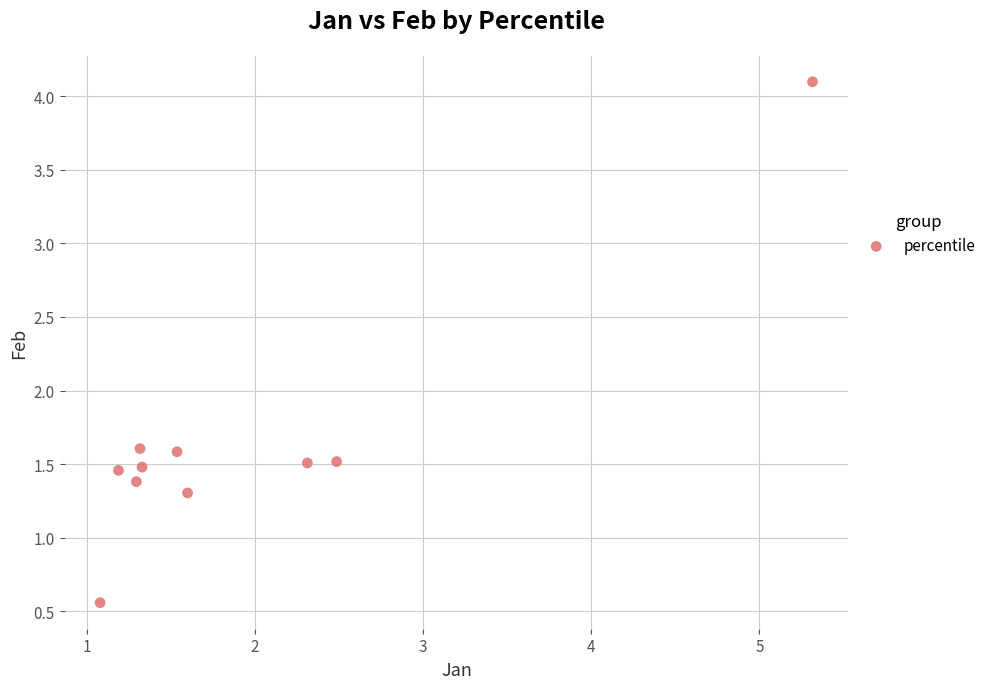

What is the average Y value?

1.6